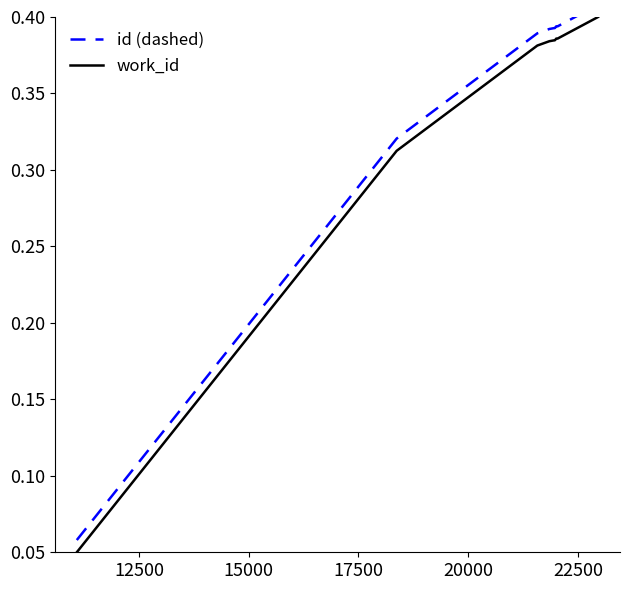

What is the difference between the second highest and second lowest values in the id (dashed) series?

0.1